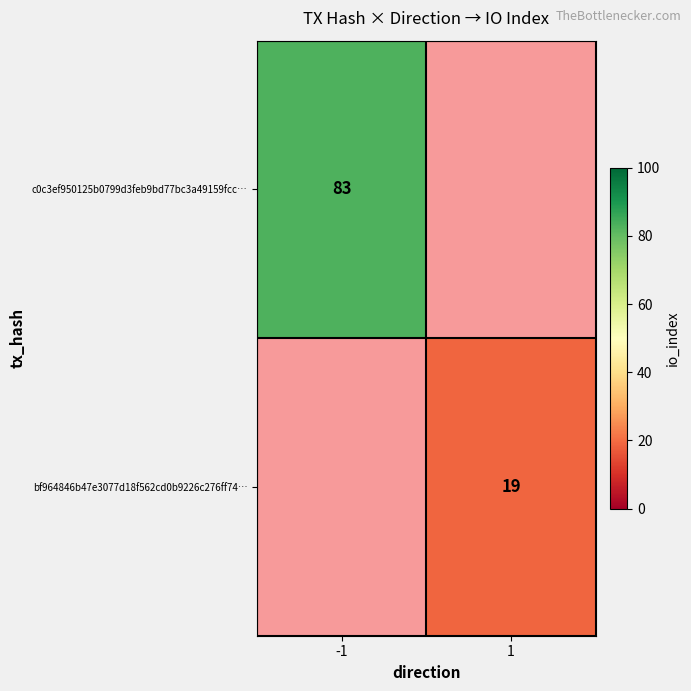

The value of bf964846b47e3077d18f562cd0b9226c276ff74… at 1 is 19. True or false?

True